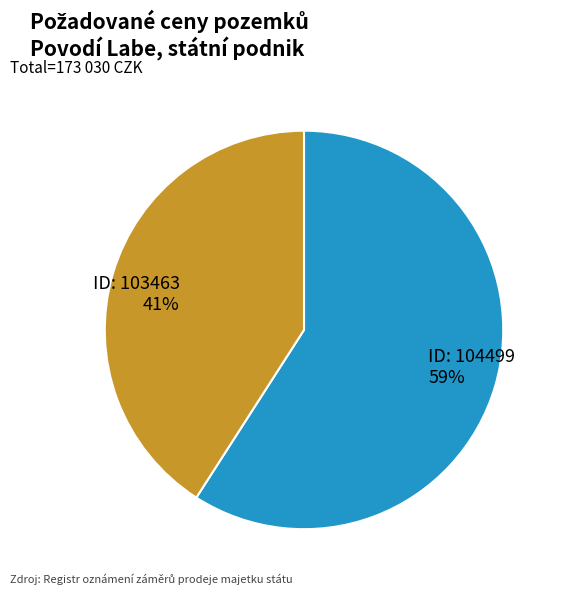

Is there any slice that represents more than half of the pie?

Yes